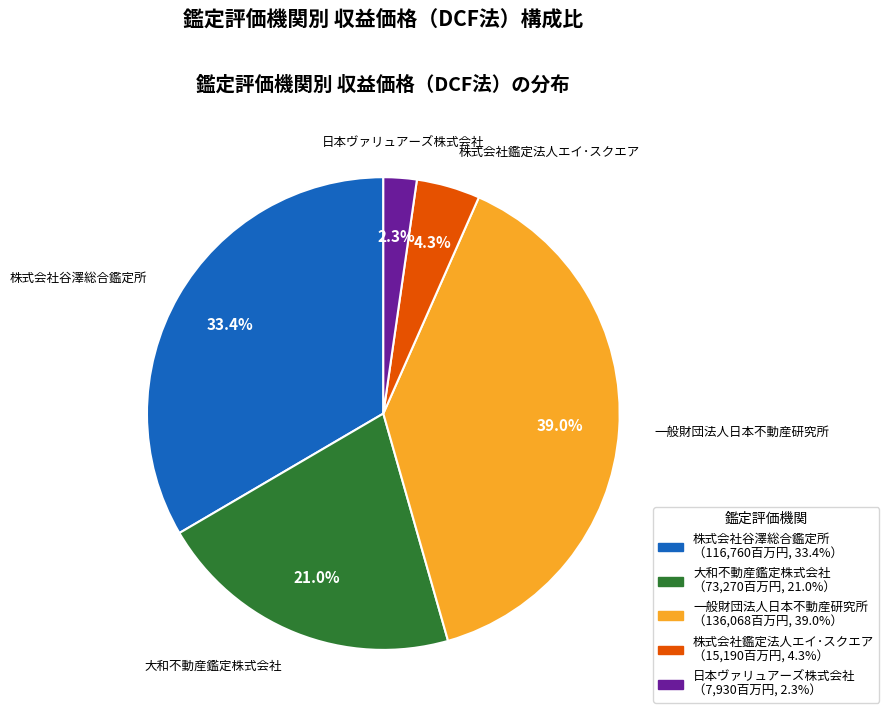

Is there any slice that represents more than half of the pie?

No